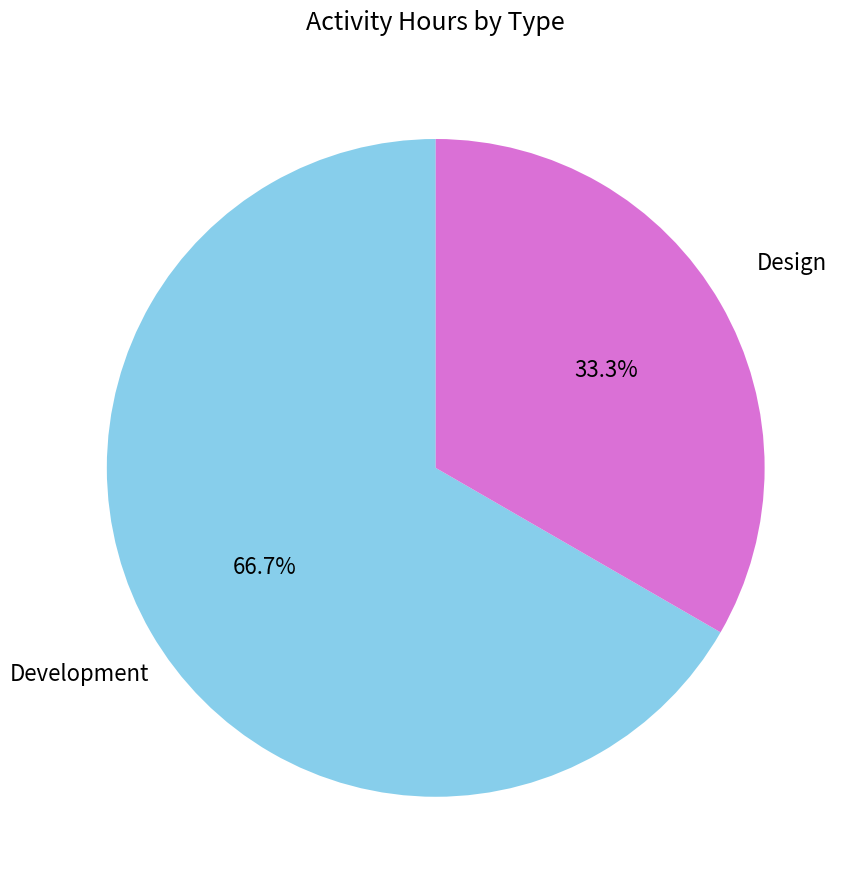

Is it true that Design is 42% of the pie?

False